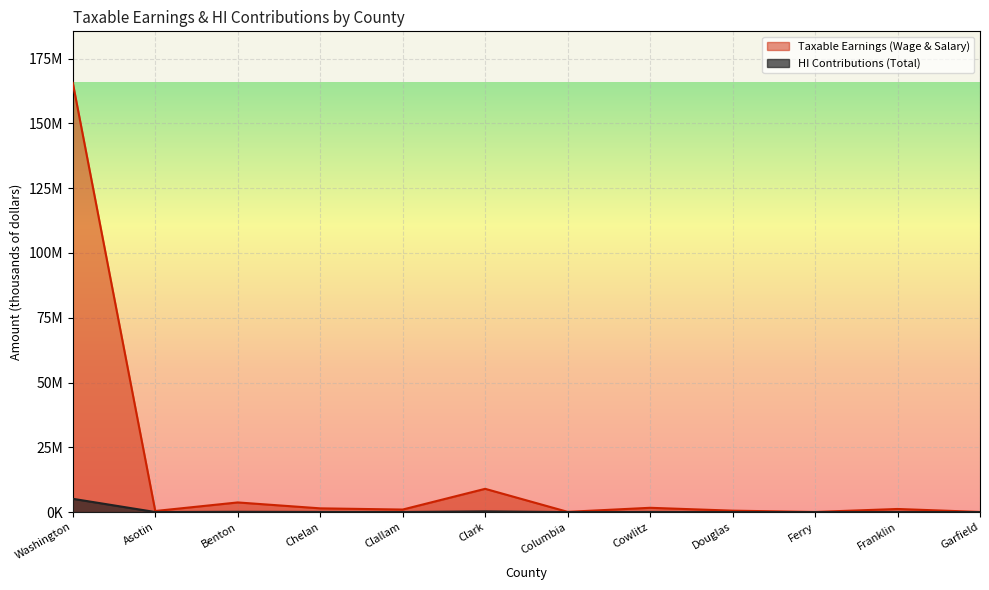

Between Washington and Asotin, which is larger?

Washington